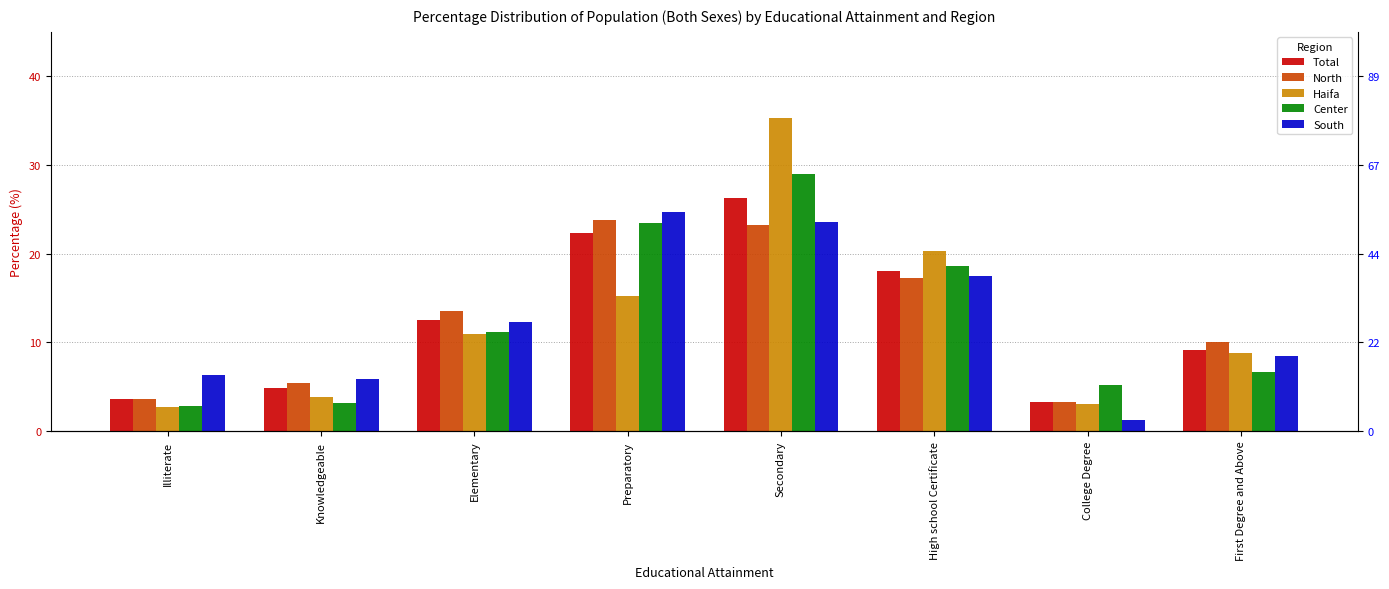

What is the label of the 7th bar from the left?

College Degree